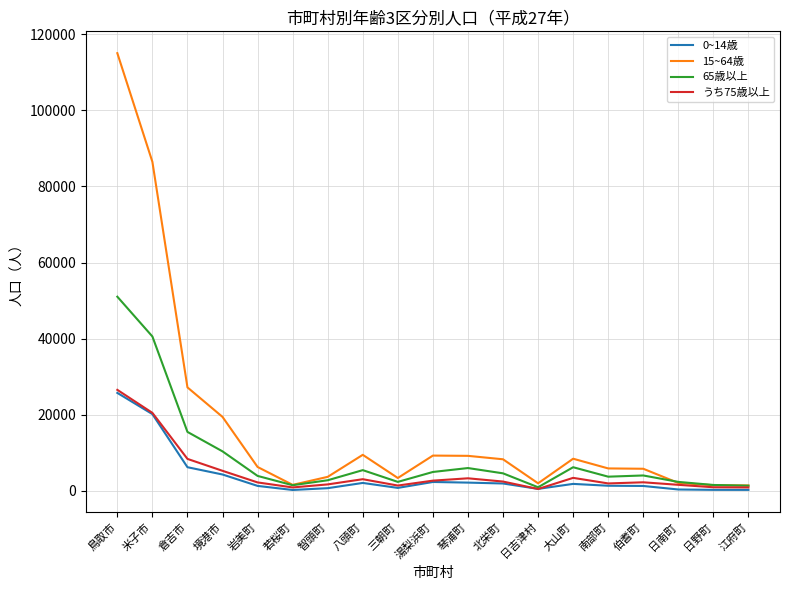

What is the greatest value displayed?

115038